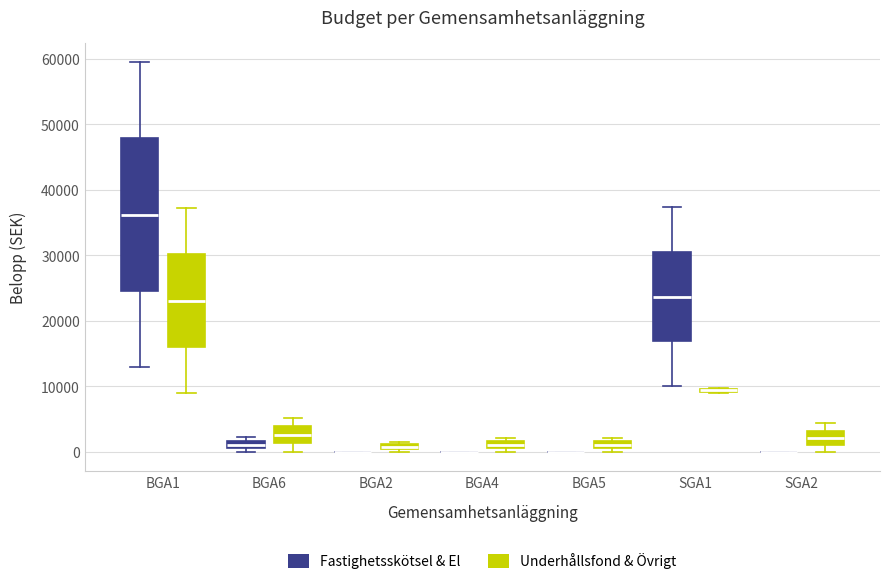

Comparing the boxes themselves (not the whiskers), which one is the tallest?

BGA1 (Fastighetsskötsel & El)